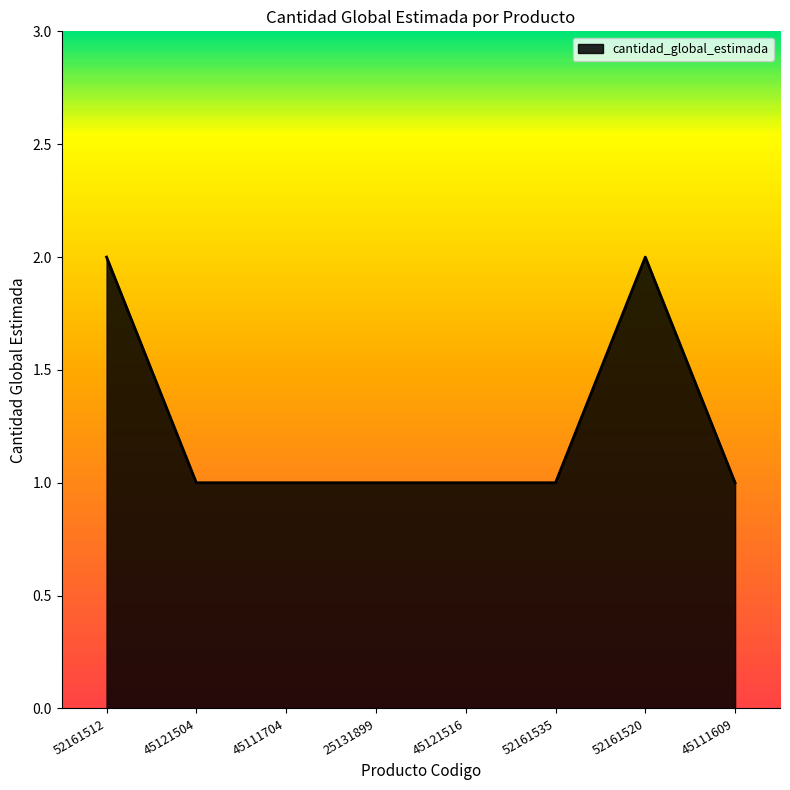

What is the maximum value shown in the chart?

2